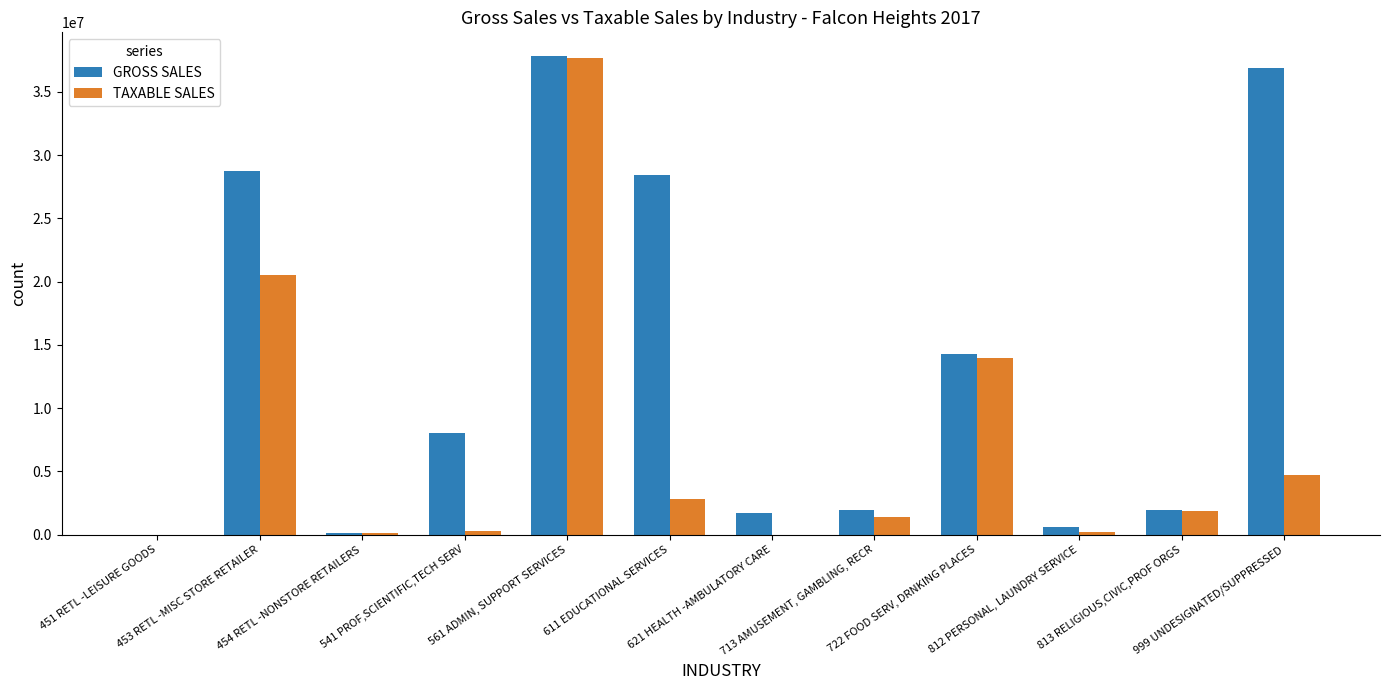

What is the greatest value displayed?

37818346